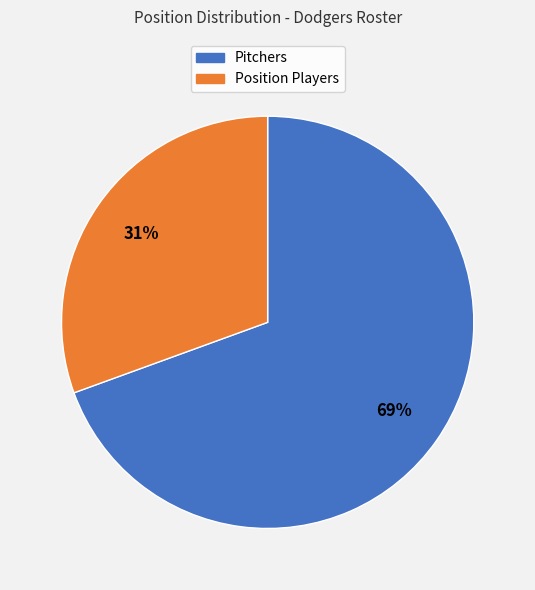

Is it true that Position Players is 24% of the pie?

False